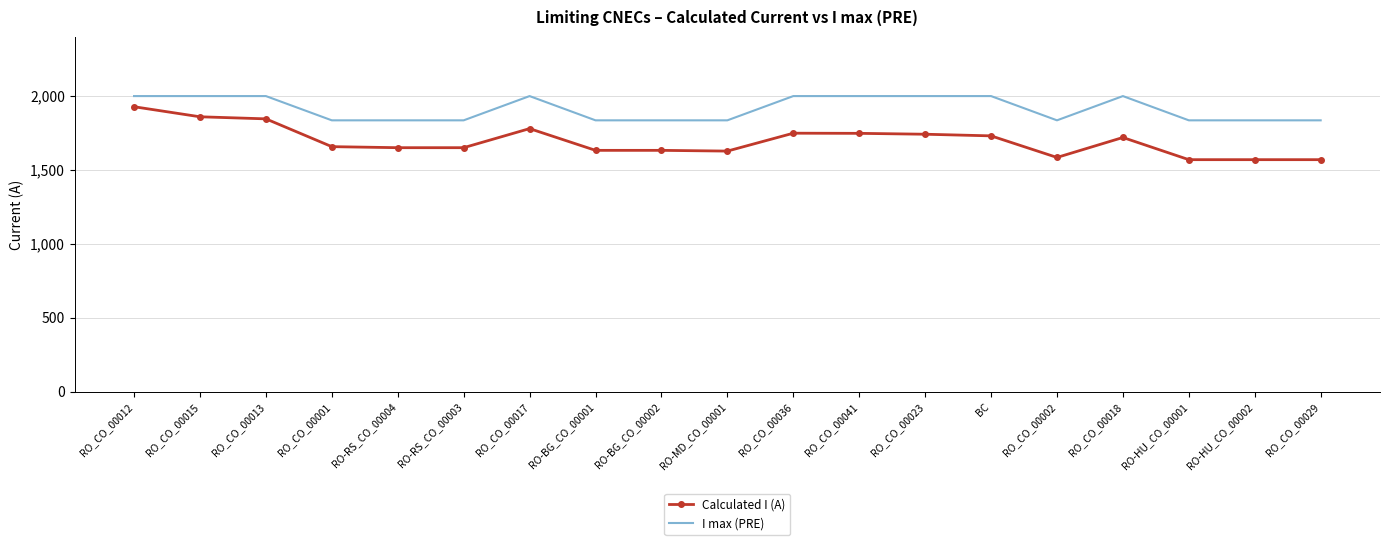

What is the smallest value displayed?

1570